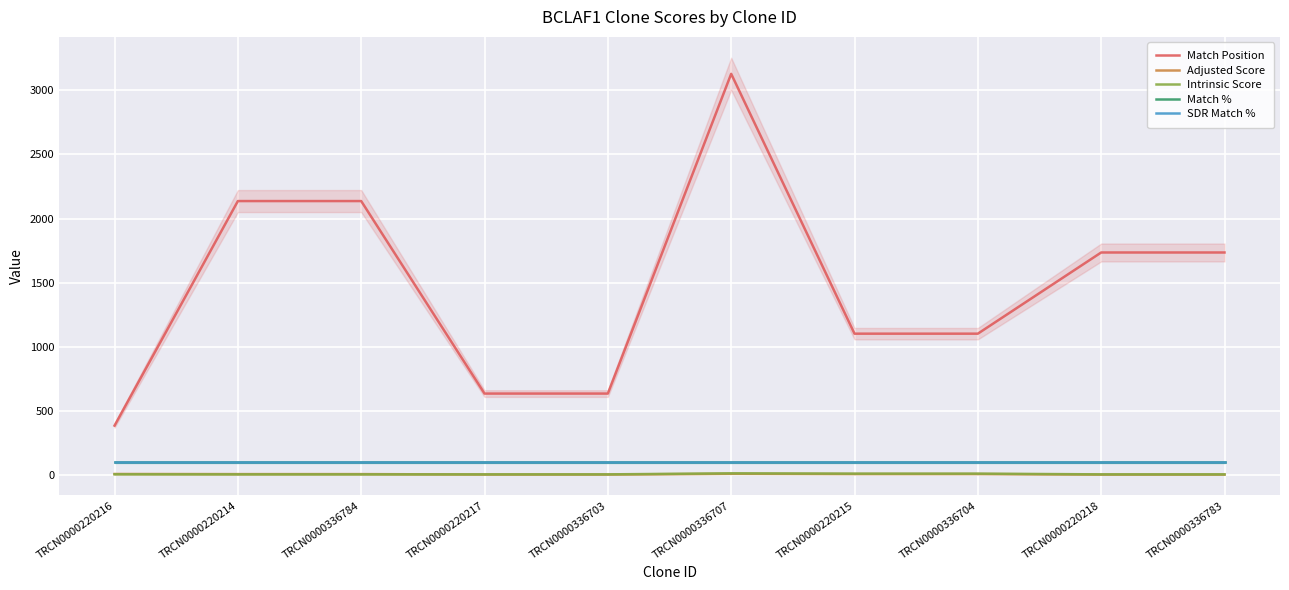

What is the label of the 7th point from the left?

TRCN0000220215